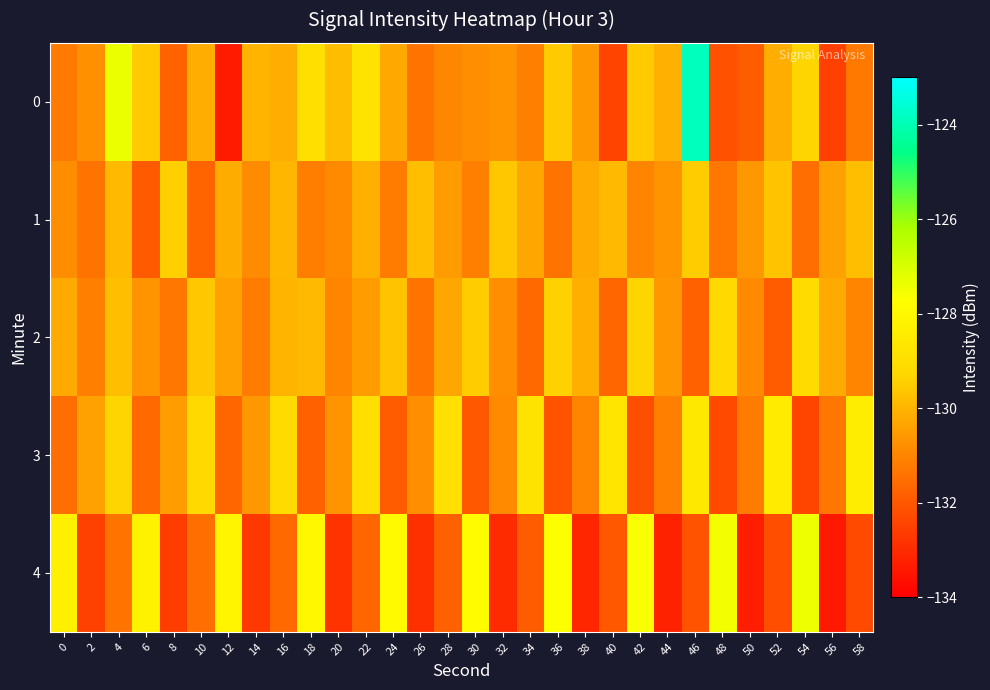

What is the maximum value shown in the chart?

-123.9